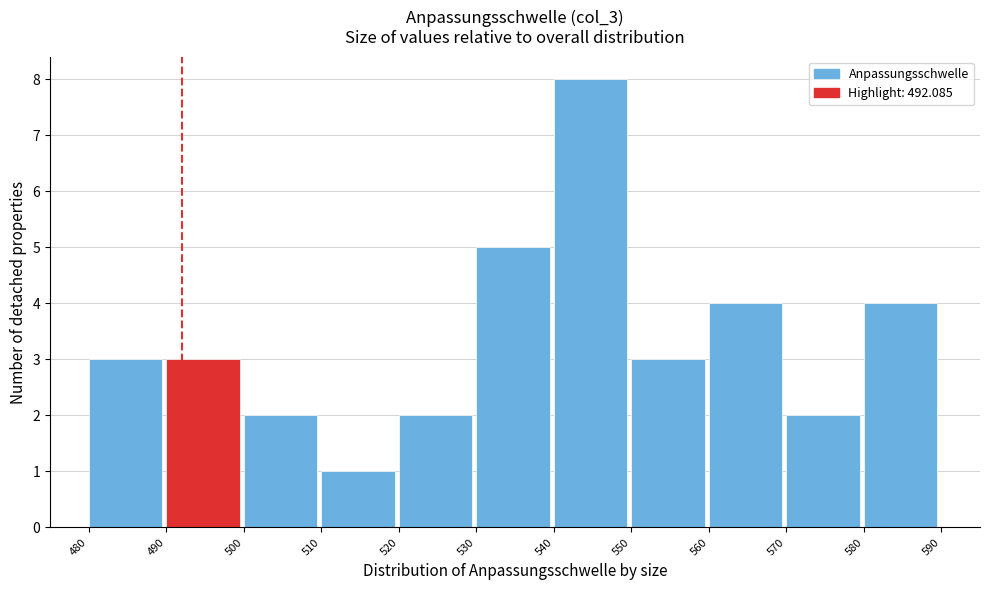

How tall is the bar that spans 530 to 540 on the x-axis? The values are not printed on the chart, so give them approximately, as read against the axis.

5